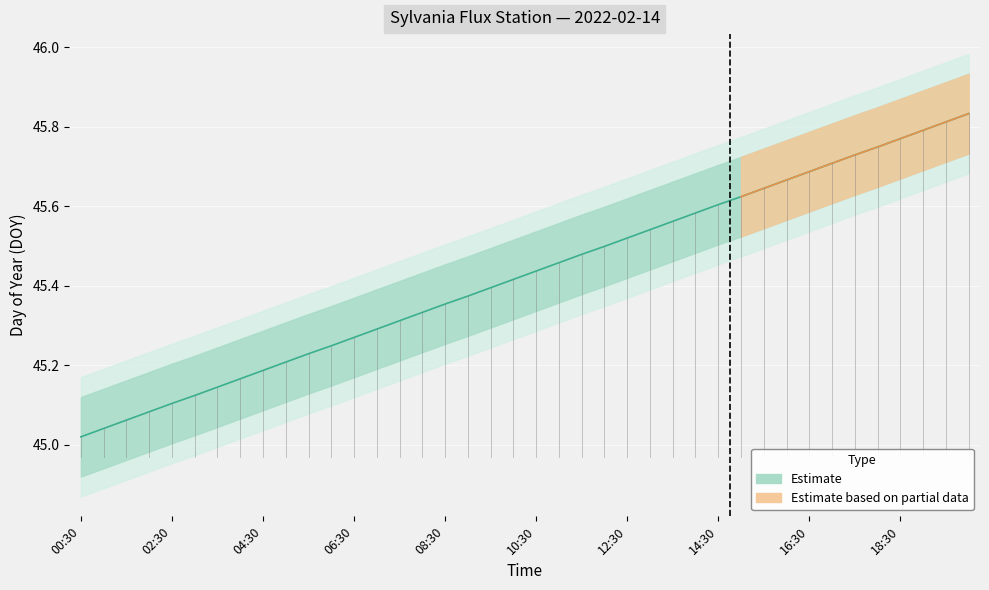

Rank the categories by value from lowest to highest.

00:30, 01:00, 01:30, 02:00, 02:30, 03:00, 03:30, 04:00, 04:30, 05:00, 05:30, 06:00, 06:30, 07:00, 07:30, 08:00, 08:30, 09:00, 09:30, 10:00, 10:30, 11:00, 11:30, 12:00, 12:30, 13:00, 13:30, 14:00, 14:30, 15:00, 15:30, 16:00, 16:30, 17:00, 17:30, 18:00, 18:30, 19:00, 19:30, 20:00